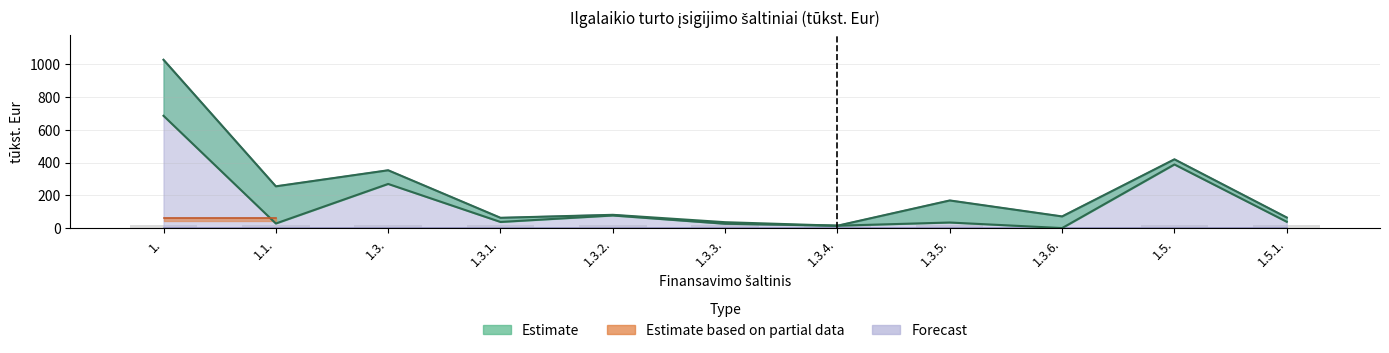

How many bars are there in total?

33